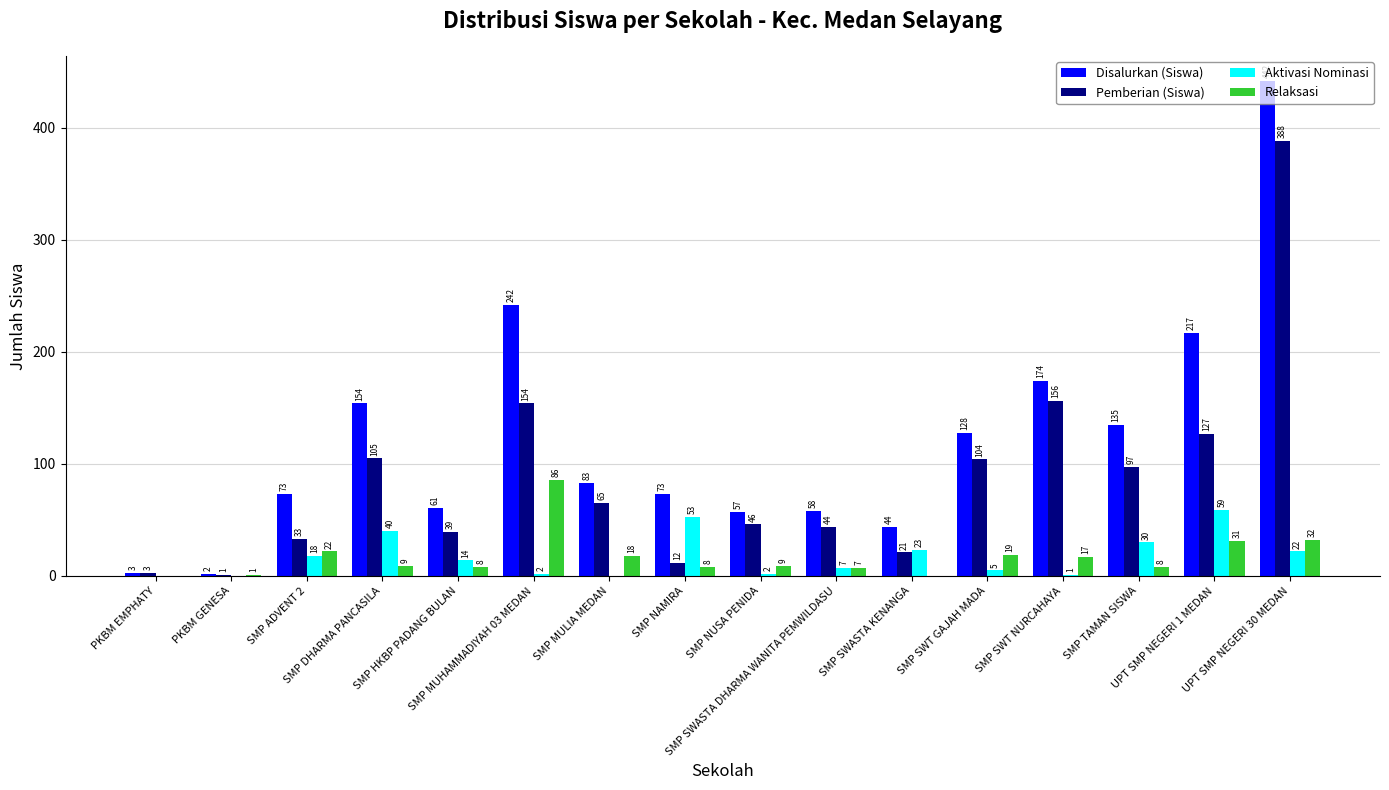

How many positive values does the Relaksasi series have?

14